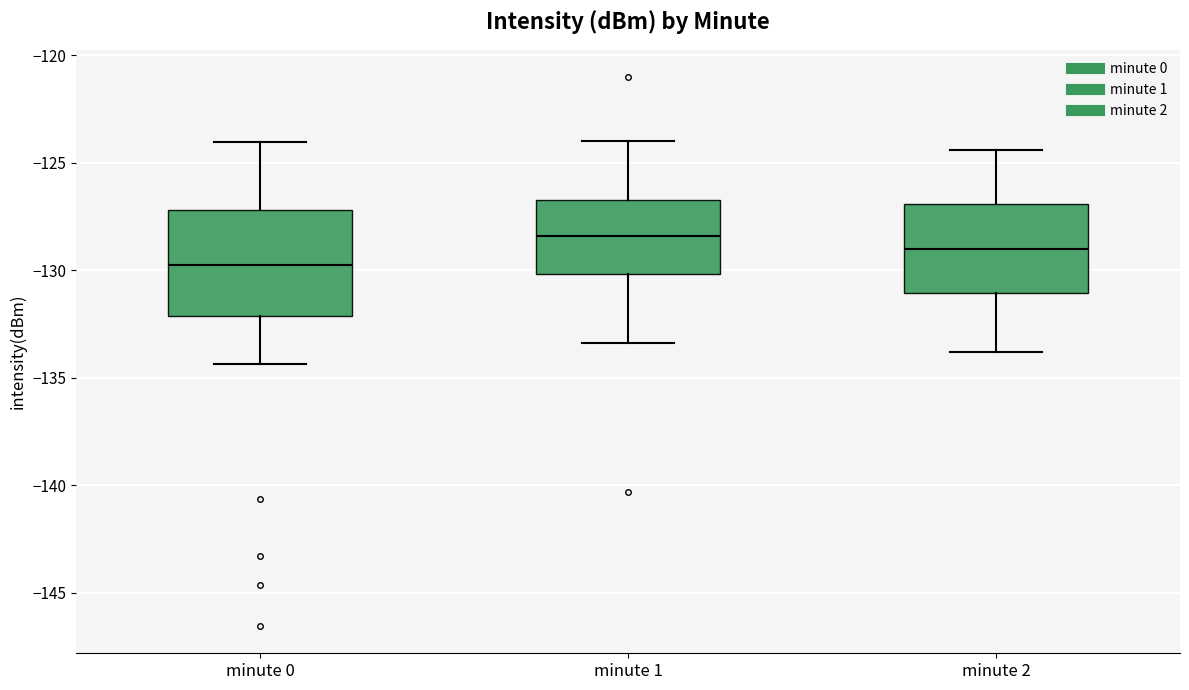

Reading left to right, read every box against the y-axis: the position of its median line, the range the box covers, and the ends of its whiskers. The values are not printed on the chart, so give them approximately, as read against the axis.

minute 0: median -130.0, box -132.0 to -127.0, whiskers -134.5 to -124.0
minute 1: median -128.5, box -130.0 to -126.5, whiskers -133.5 to -124.0
minute 2: median -129.0, box -131.0 to -127.0, whiskers -134.0 to -124.5